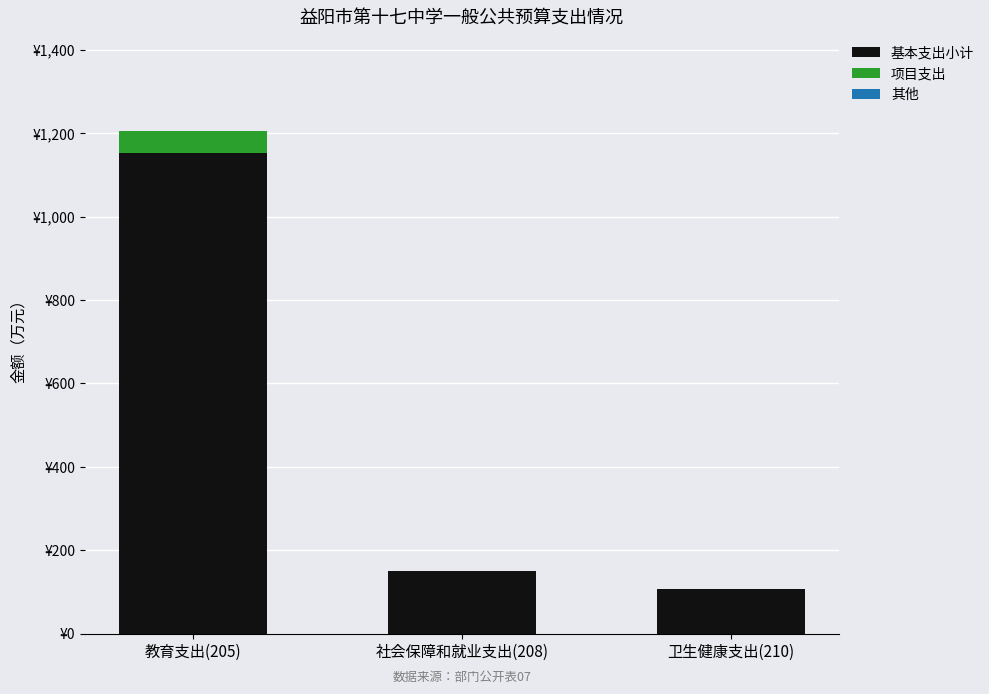

What is the label of the 1st bar from the left?

教育支出(205)